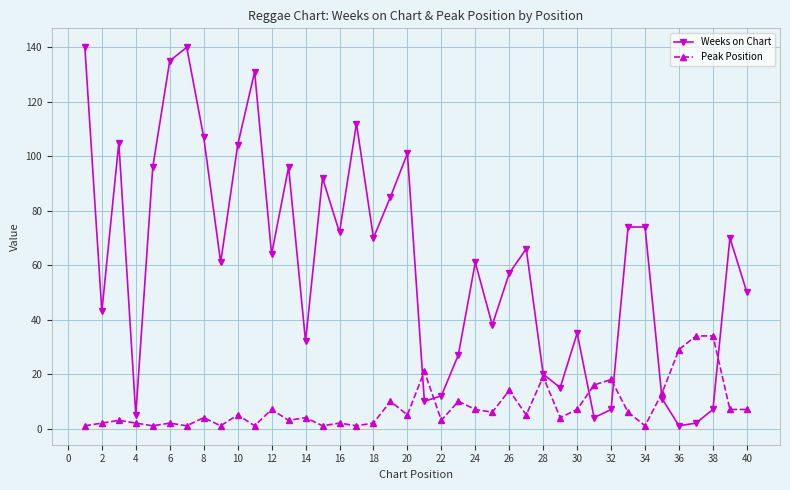

Which series has the largest range (max minus min)?

Weeks on Chart